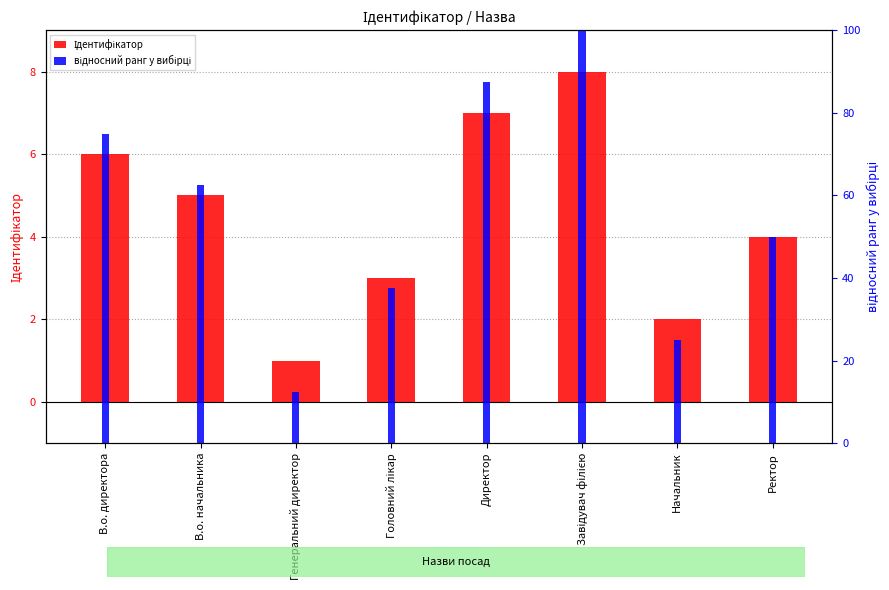

Reading left to right, extract all data points from this chart.

Ідентифікатор: В.о. директора=6.0	В.о. начальника=5.0	Генеральний директор=1.0	Головний лікар=3.0	Директор=7.0	Завідувач філією=8.0	Начальник=2.0	Ректор=4.0
відносний ранг у вибірці: В.о. директора=75.0	В.о. начальника=62.5	Генеральний директор=12.5	Головний лікар=37.5	Директор=87.5	Завідувач філією=100.0	Начальник=25.0	Ректор=50.0